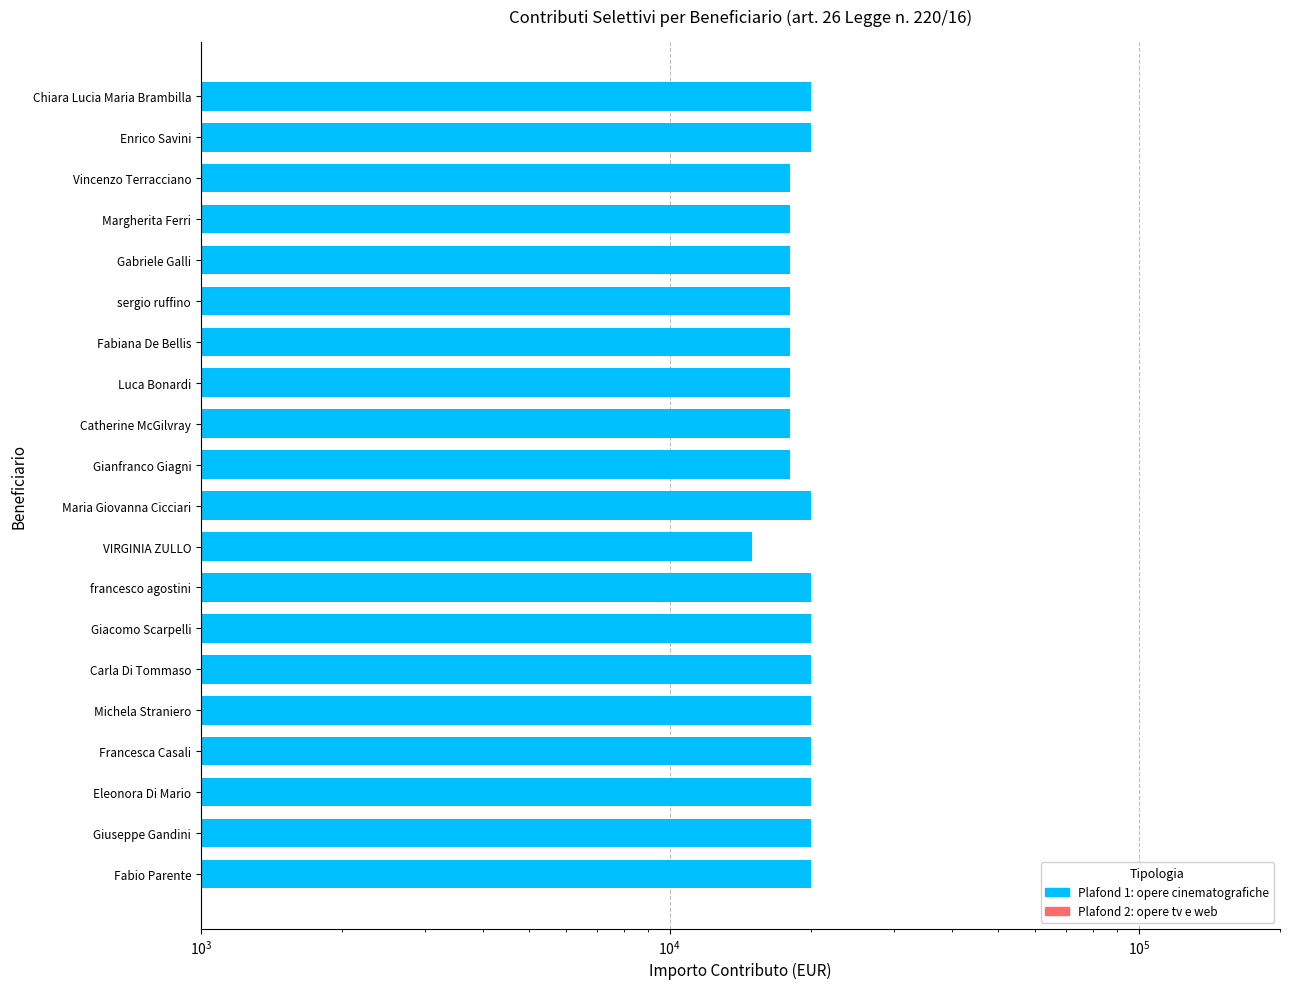

How many bars are there in total?

20